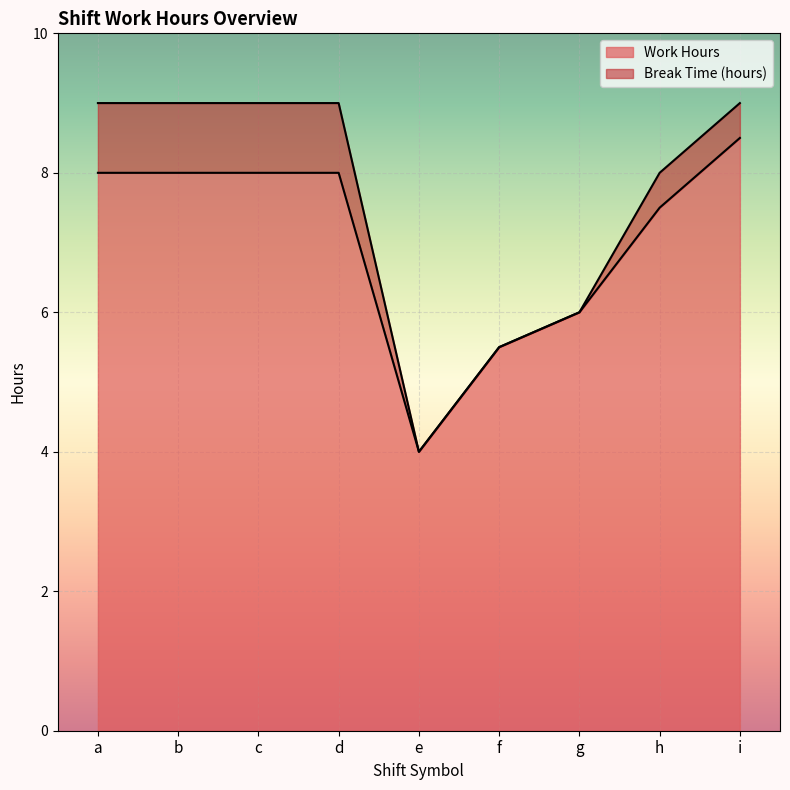

What is the maximum value shown in the chart?

8.5